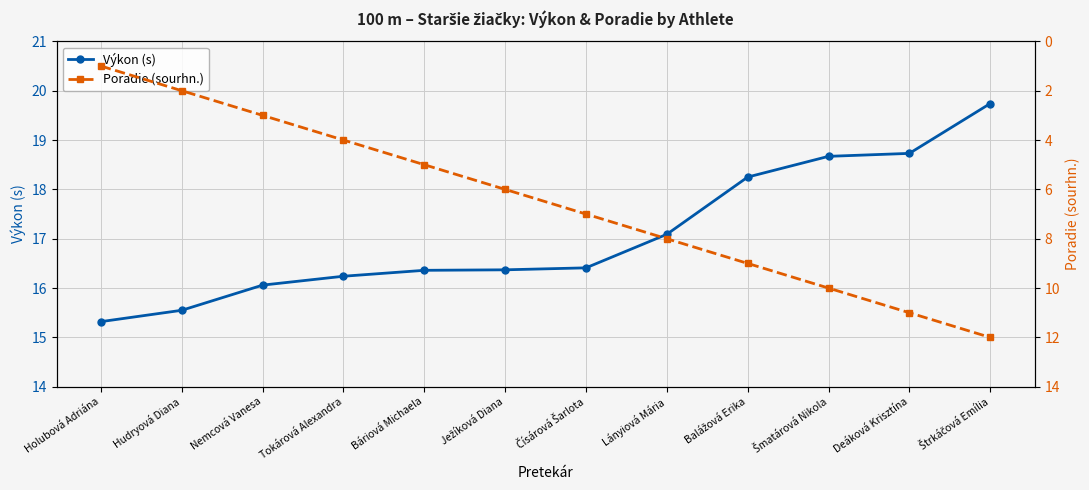

Is the value of Výkon (s) at Šmatárová Nikola greater than the value of Poradie (sourhn.) at Holubová Adriána?

Yes